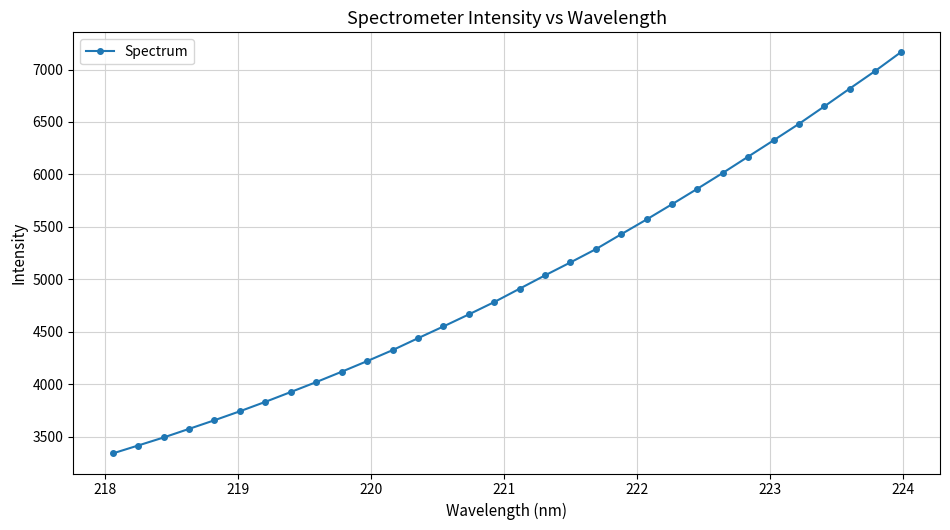

What is the greatest value displayed?

7163.4